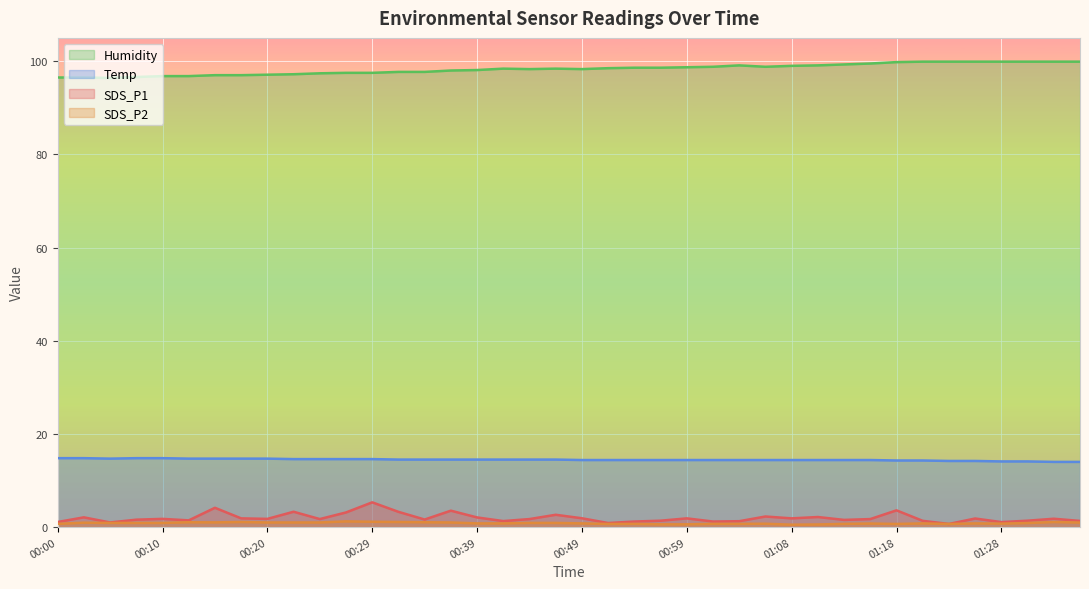

Which label corresponds to the largest value in the chart?

01:21